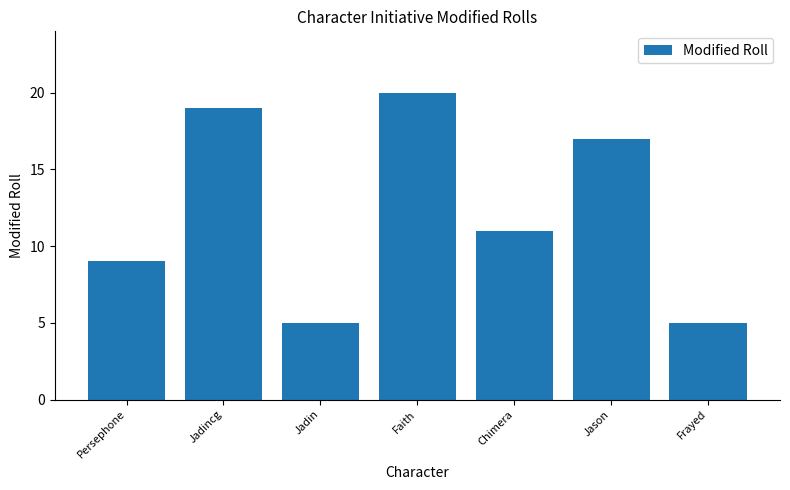

What is the maximum value shown in the chart?

20